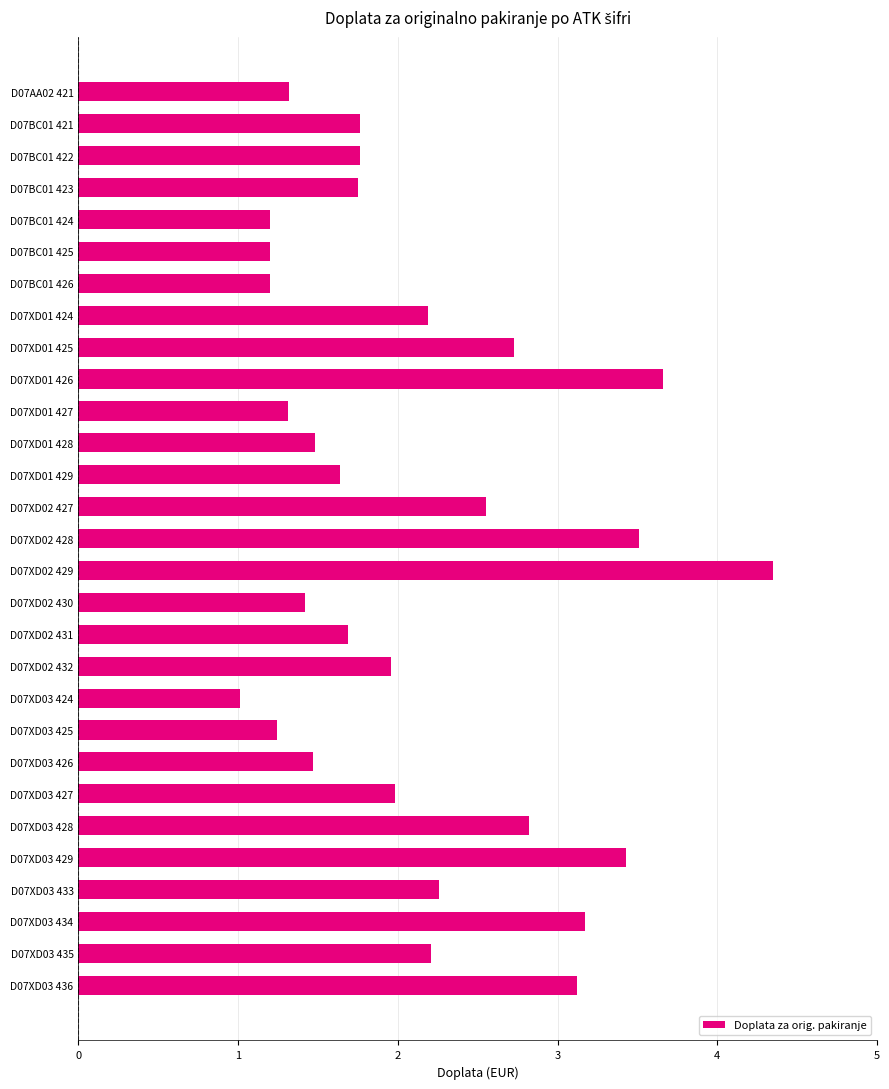

What is the sum of the values at D07BC01 423 and D07XD01 425?

4.5